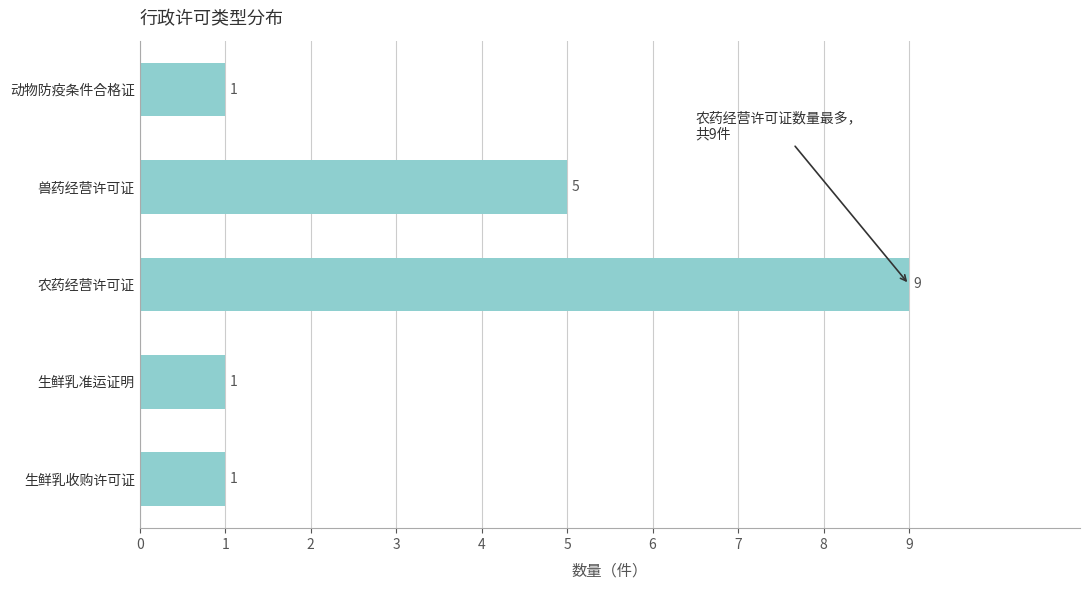

Reading bottom to top, extract all data points from this chart.

生鲜乳收购许可证=1	生鲜乳准运证明=1	农药经营许可证=9	兽药经营许可证=5	动物防疫条件合格证=1